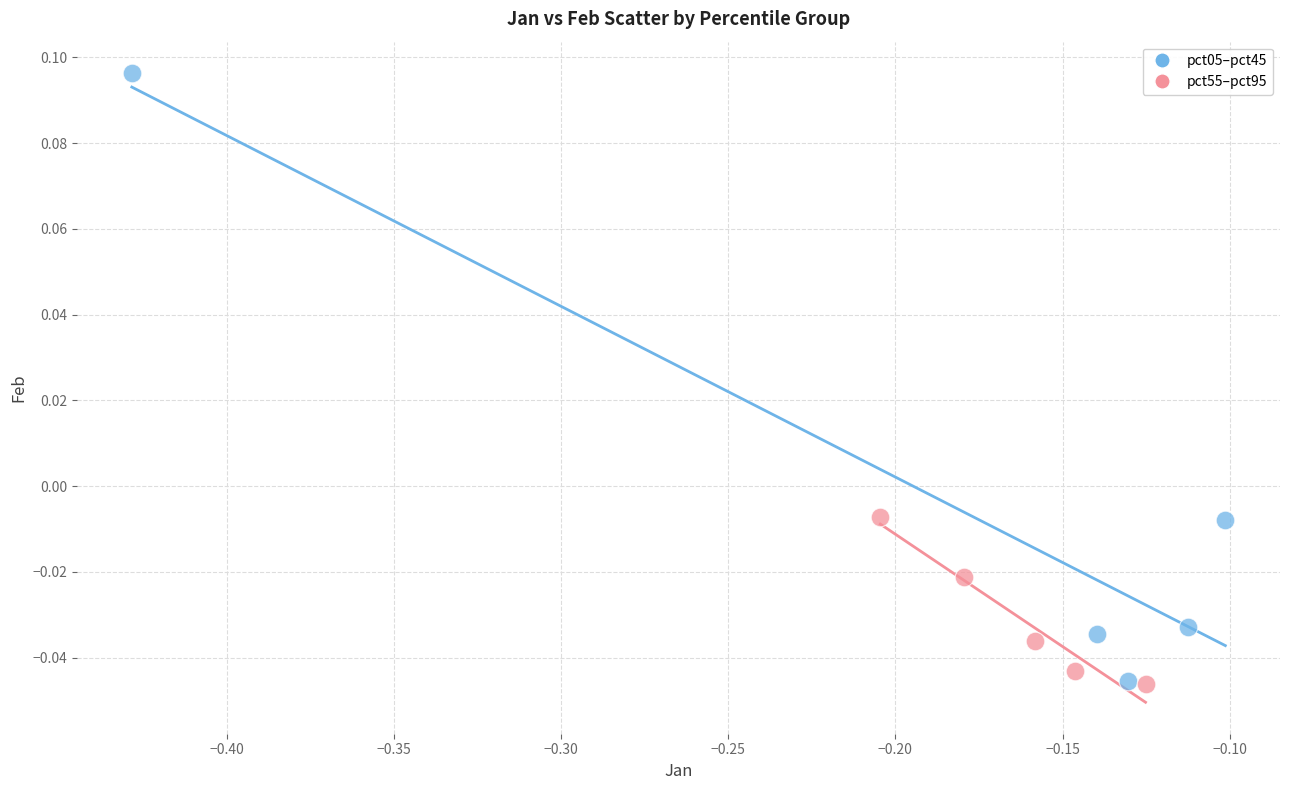

Which series reaches the maximum Y coordinate?

pct05–pct45